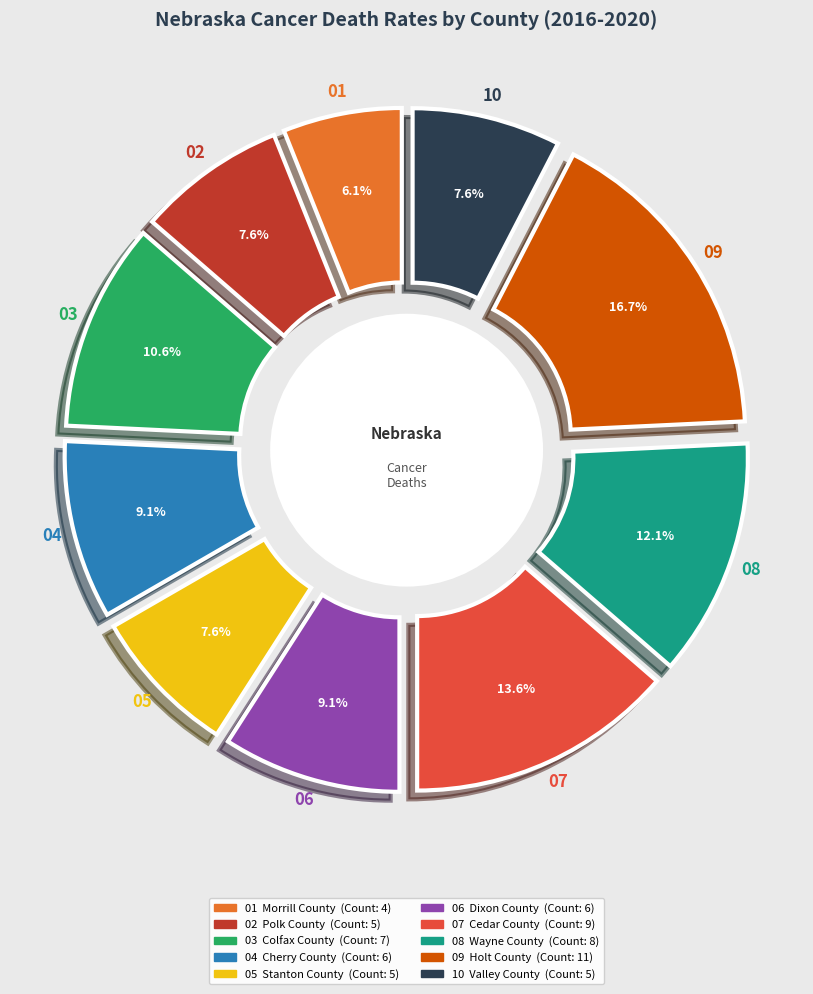

What is the smallest slice in the pie chart?

Morrill County